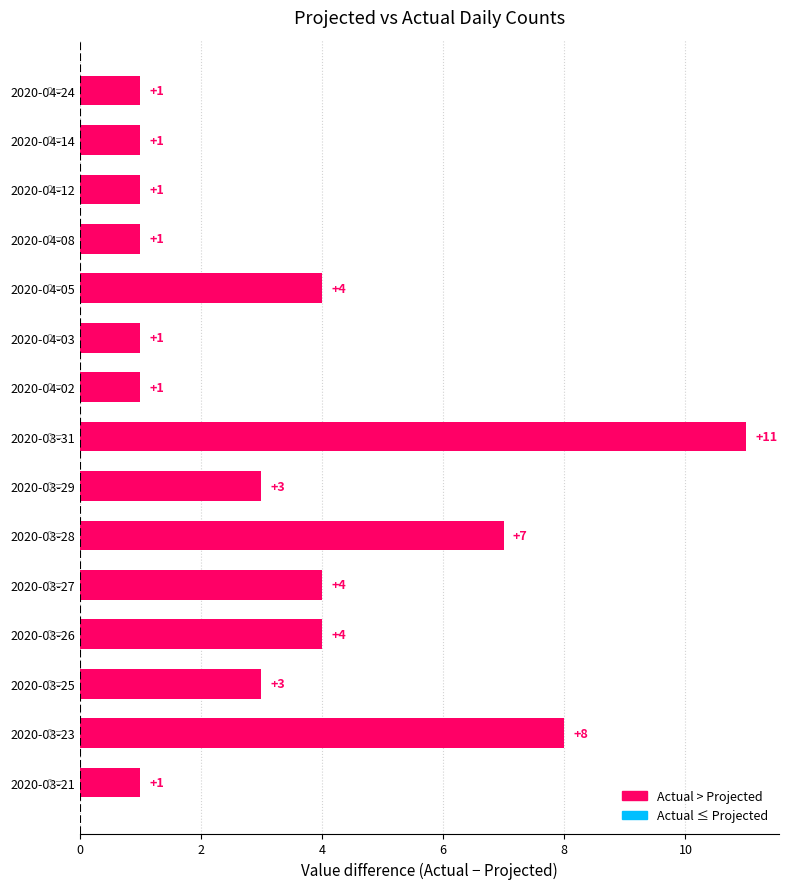

Which label corresponds to the largest value in the chart?

2020-03-31